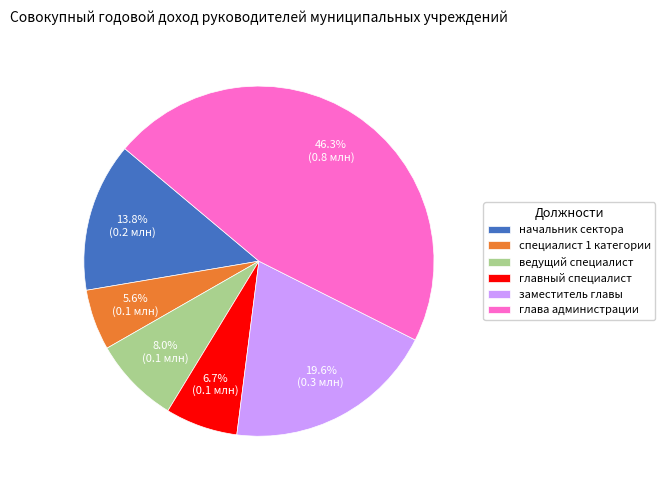

What is the largest slice in the pie chart?

глава администрации